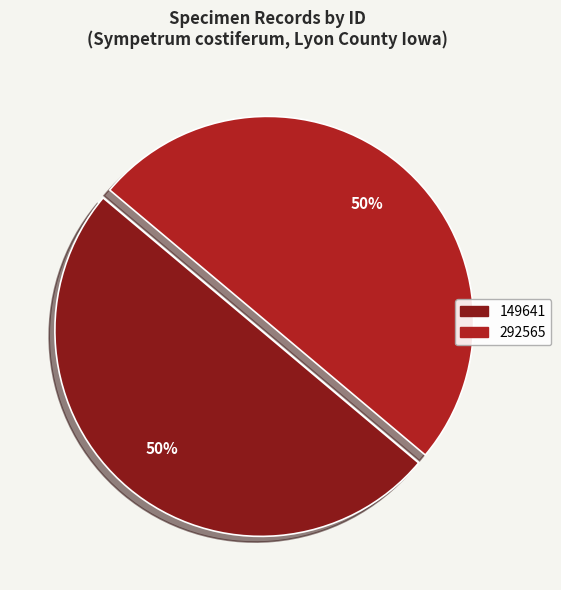

How many slices are in this pie chart?

2